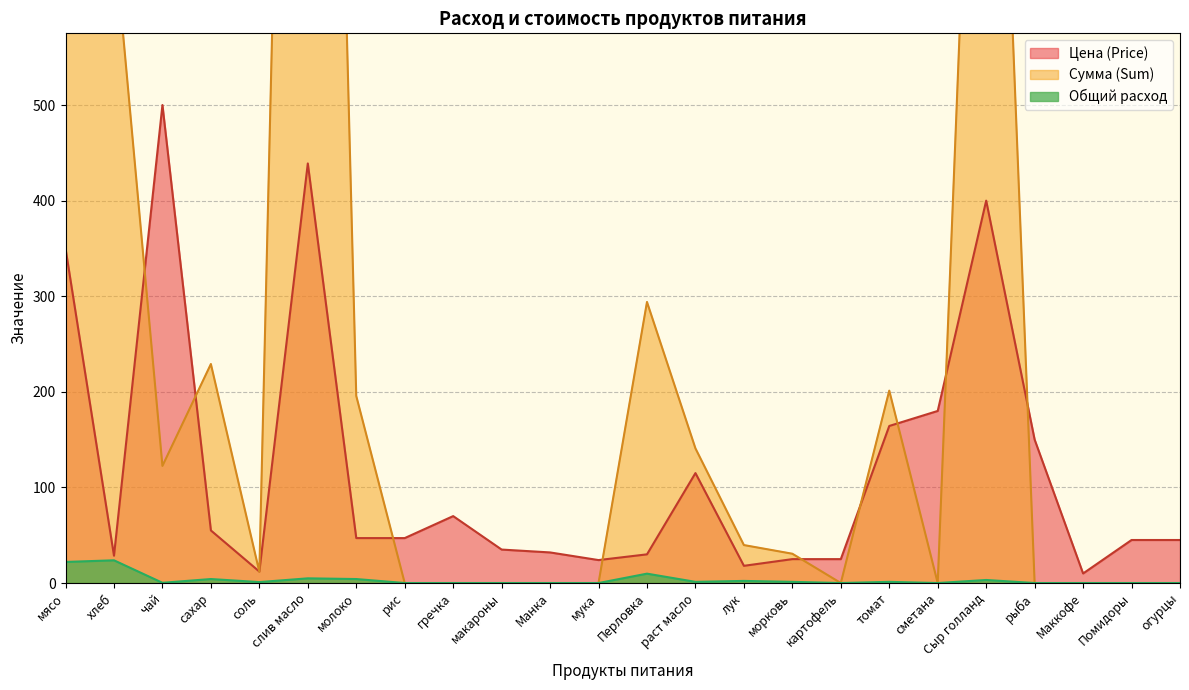

True or false: Сумма (Sum) and Общий расход cross at least once.

False